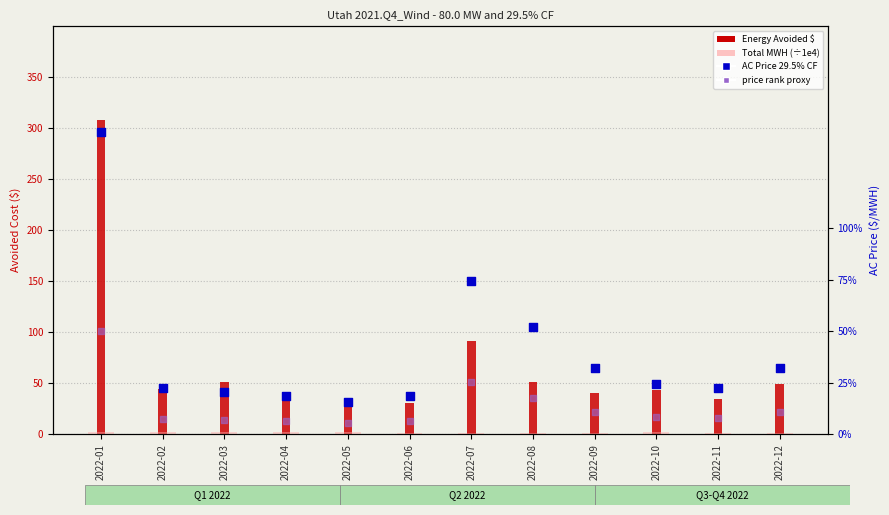

Which series has the widest spread of Y values?

Energy Avoided $